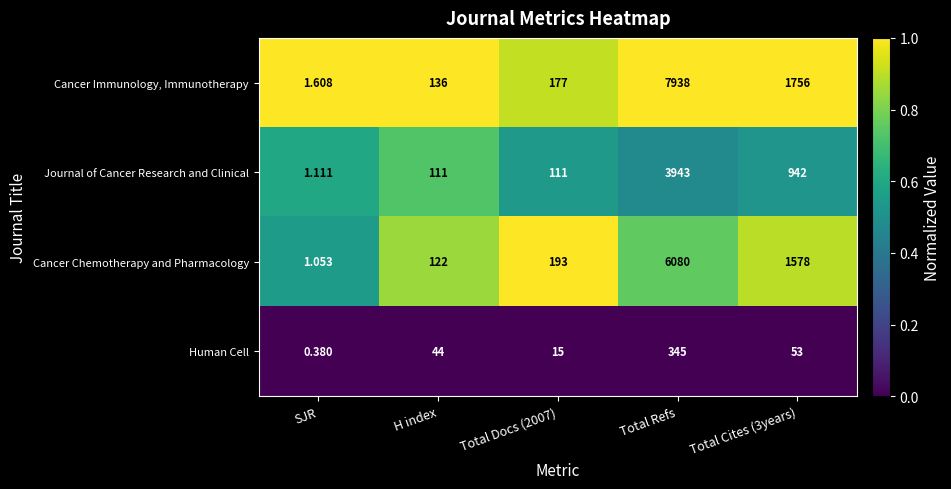

Rank the series at Total Cites (3years) from highest to lowest value.

Cancer Immunology, Immunotherapy, Cancer Chemotherapy and Pharmacology, Journal of Cancer Research and Clinical, Human Cell